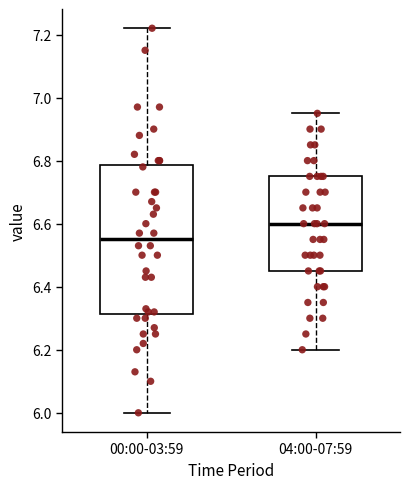

Reading left to right, transcribe this box plot: for each box, give where its median line is, the range the box spans, and where its two whiskers end, as read against the y-axis. The values are not printed on the chart, so give them approximately, as read against the axis.

00:00-03:59: median 6.56, box 6.32 to 6.78, whiskers 6.00 to 7.22
04:00-07:59: median 6.60, box 6.46 to 6.76, whiskers 6.20 to 6.96